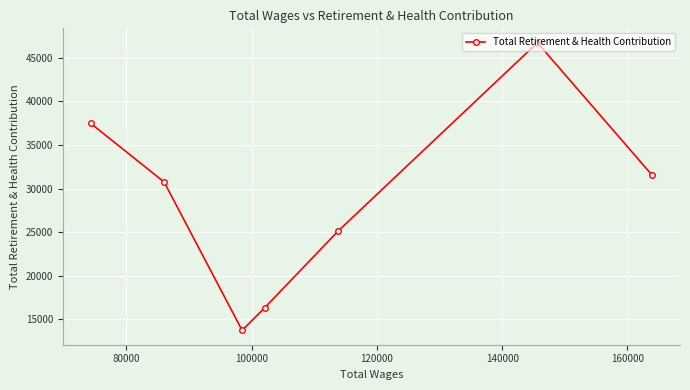

What is the smallest value displayed?

13732